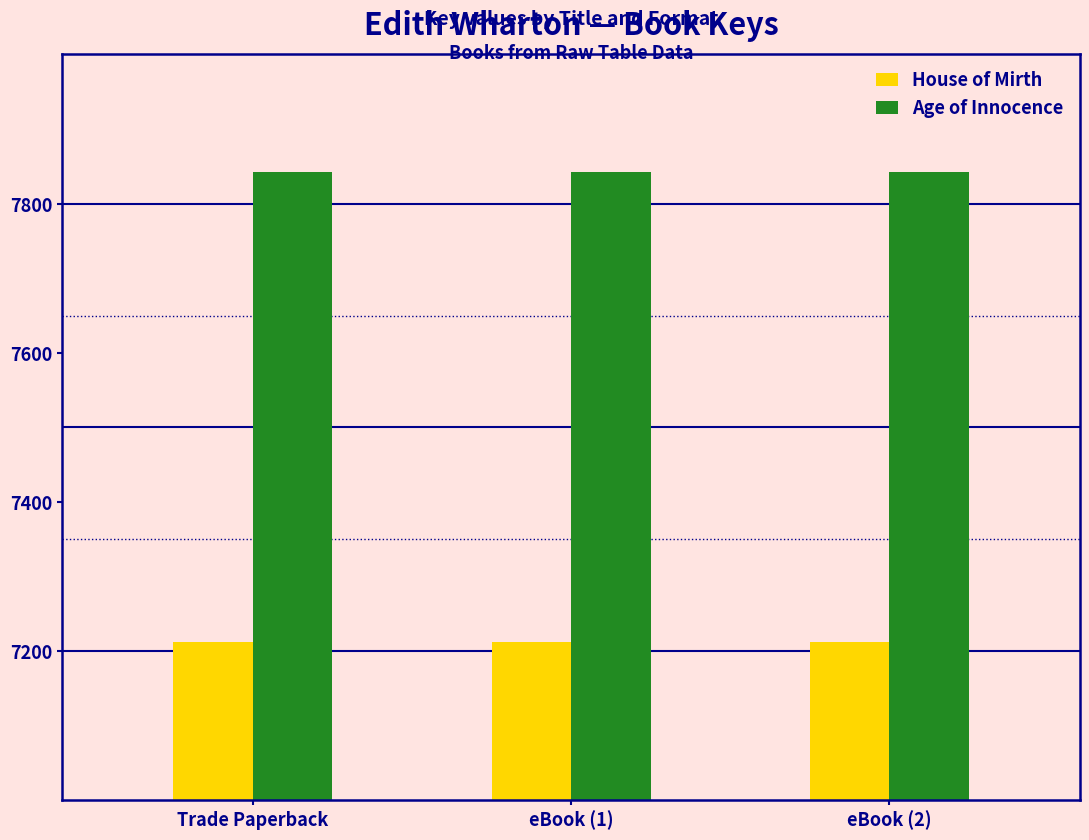

What is the minimum value shown in the chart?

7213